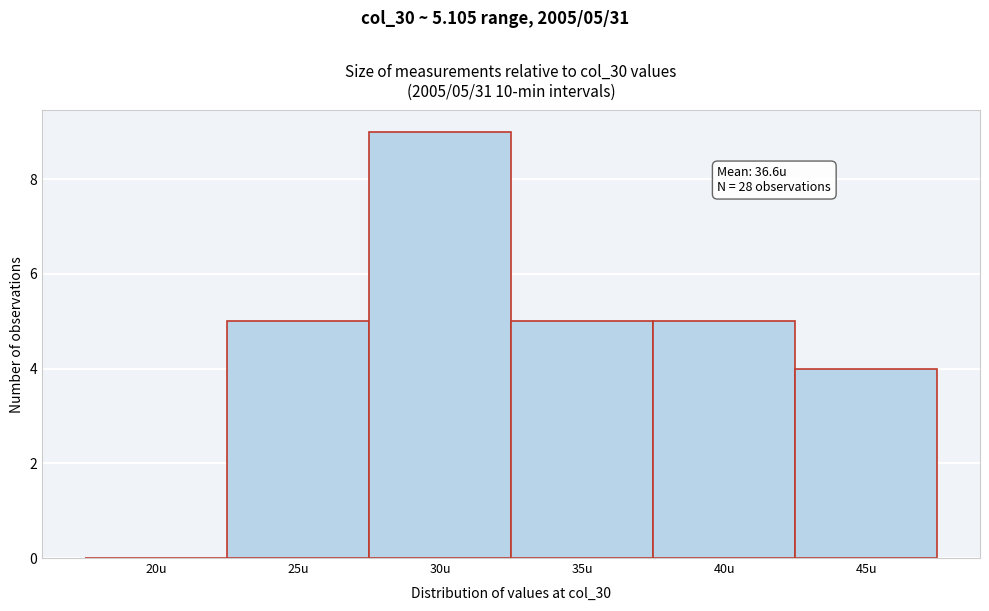

Reading left to right, extract all data points from this chart.

20u=0	25u=5	30u=9	35u=5	40u=5	45u=4